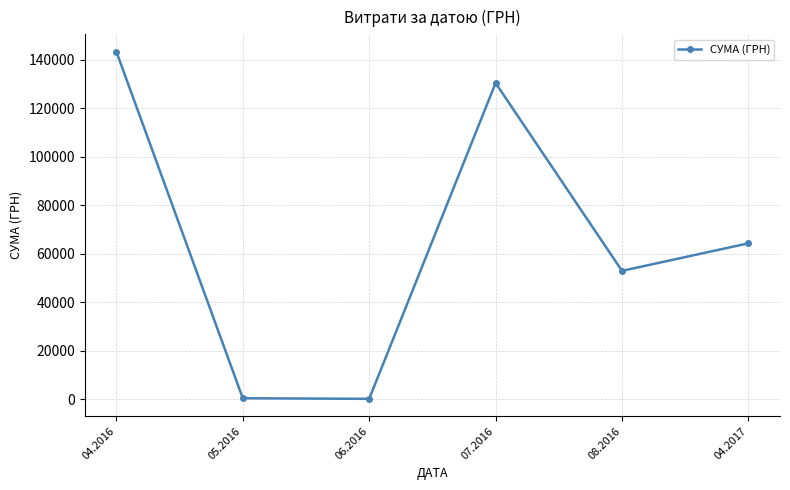

Is it true that the value at 04.2016 is 143293.9?

True